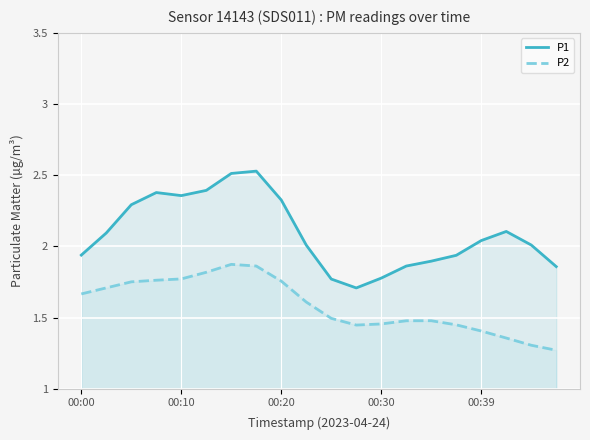

At 19, list the series in order from largest to smallest.

P1, P2